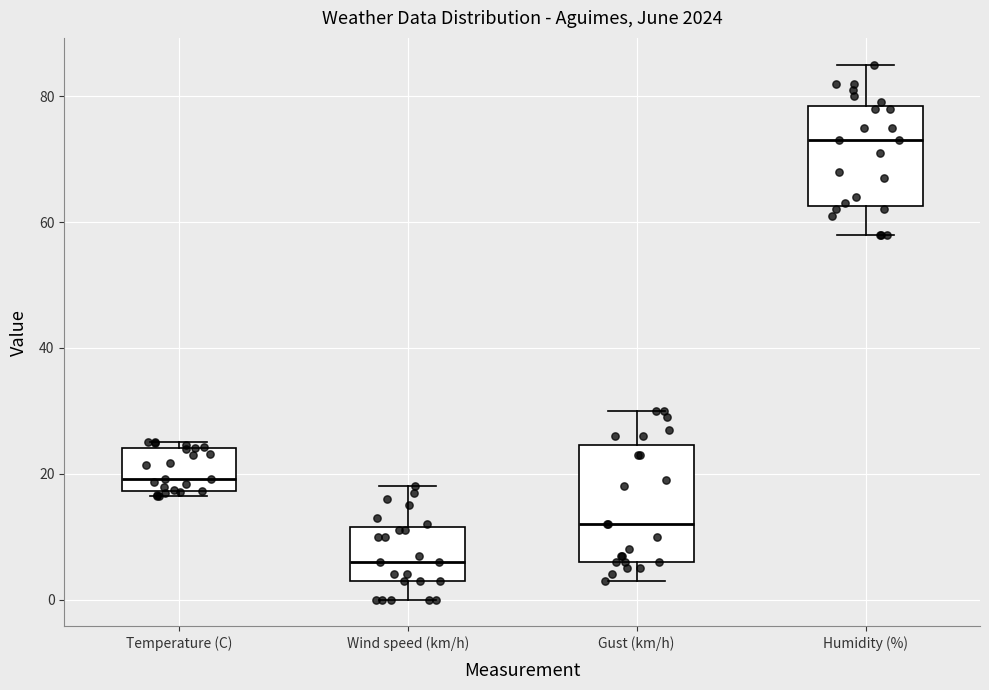

Which box is the tallest, from its lower edge to its upper edge?

Gust (km/h)